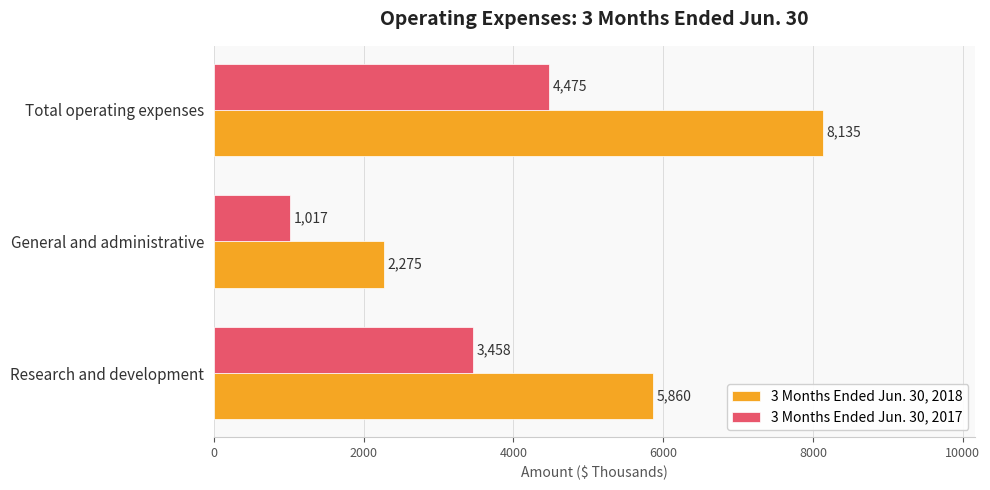

At which category is the sum across all series the highest?

Total operating expenses